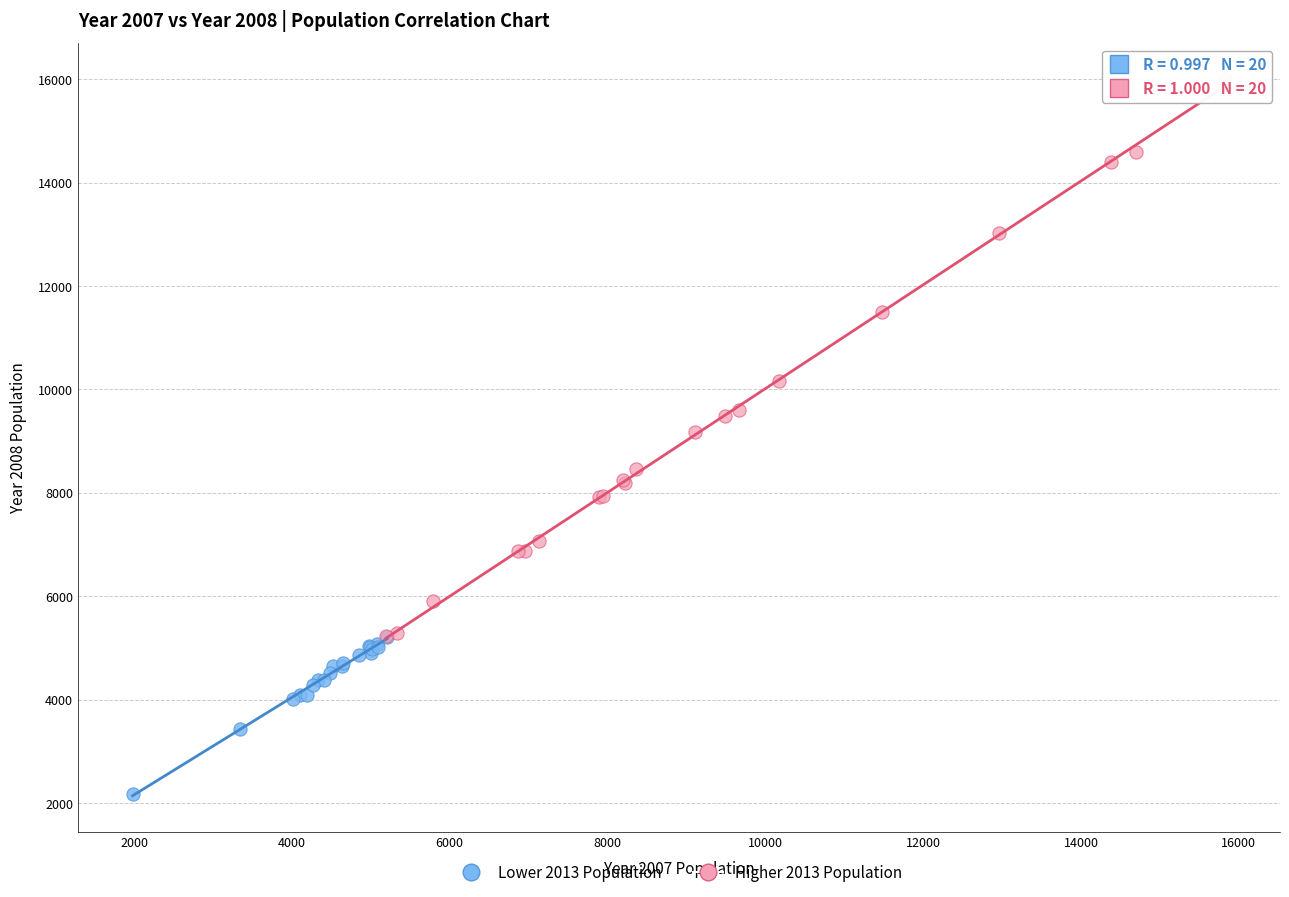

Which series has the widest spread of Y values?

Higher 2013 Population